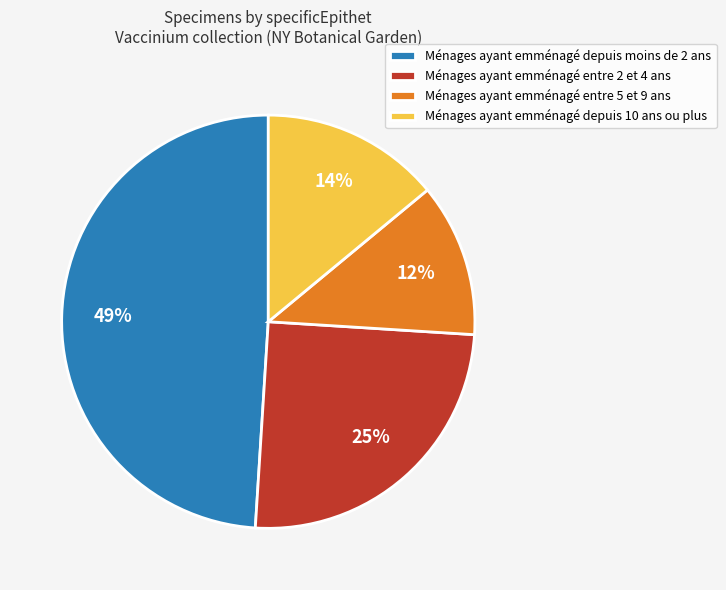

Combined, do Ménages ayant emménagé entre 2 et 4 ans and Ménages ayant emménagé depuis moins de 2 ans account for over 50%?

Yes